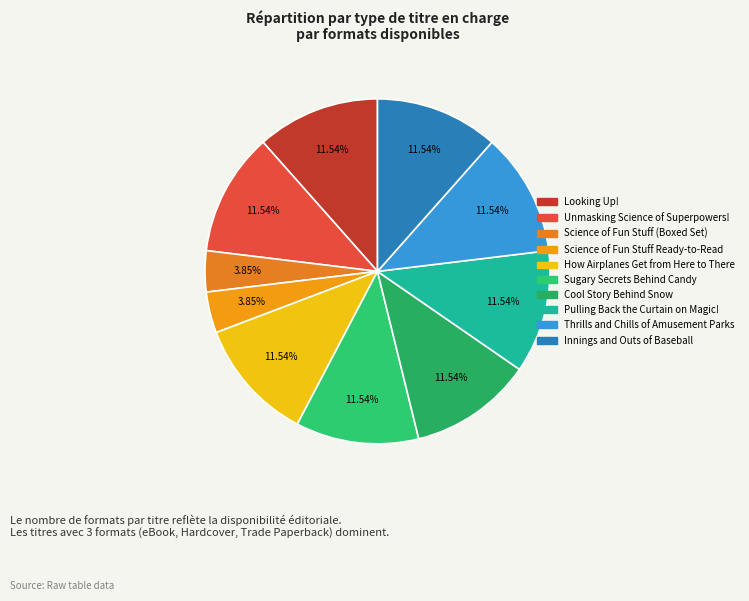

How many slices are in this pie chart?

10